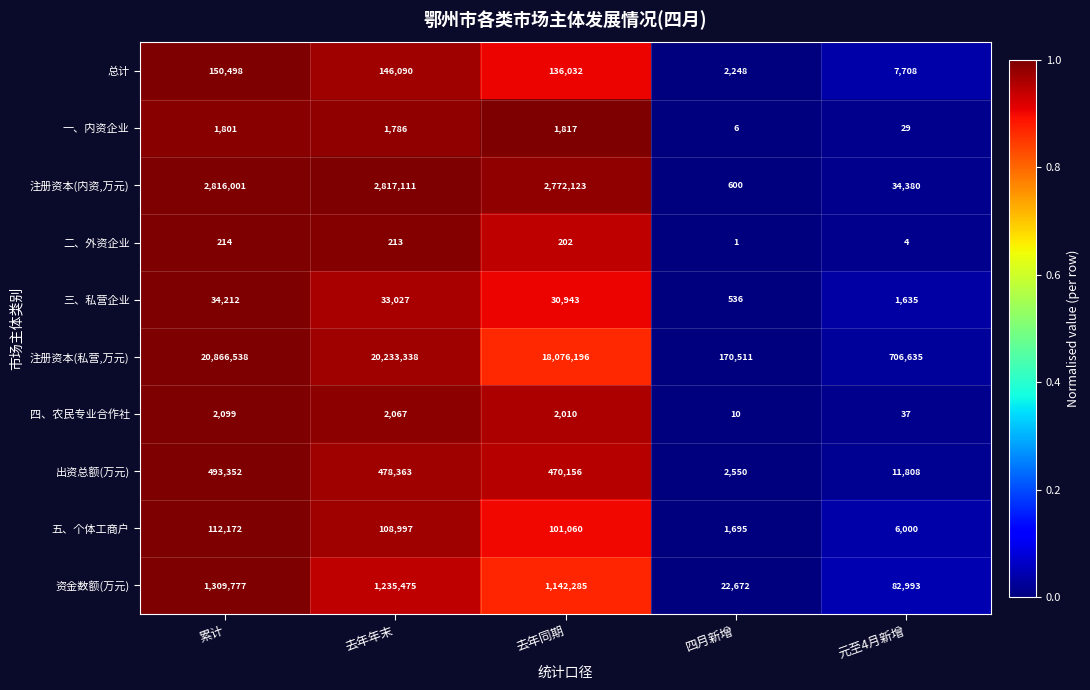

Rank the series at 累计 from lowest to highest value.

二、外资企业, 一、内资企业, 四、农民专业合作社, 三、私营企业, 五、个体工商户, 总计, 出资总额(万元), 资金数额(万元), 注册资本(内资,万元), 注册资本(私营,万元)